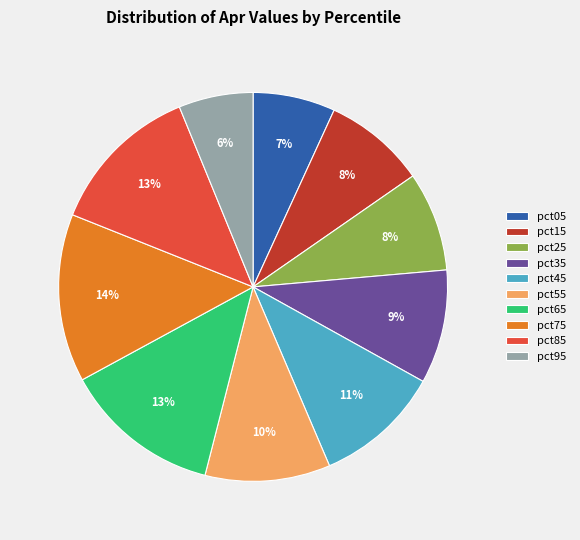

Is there a majority slice in this chart?

No